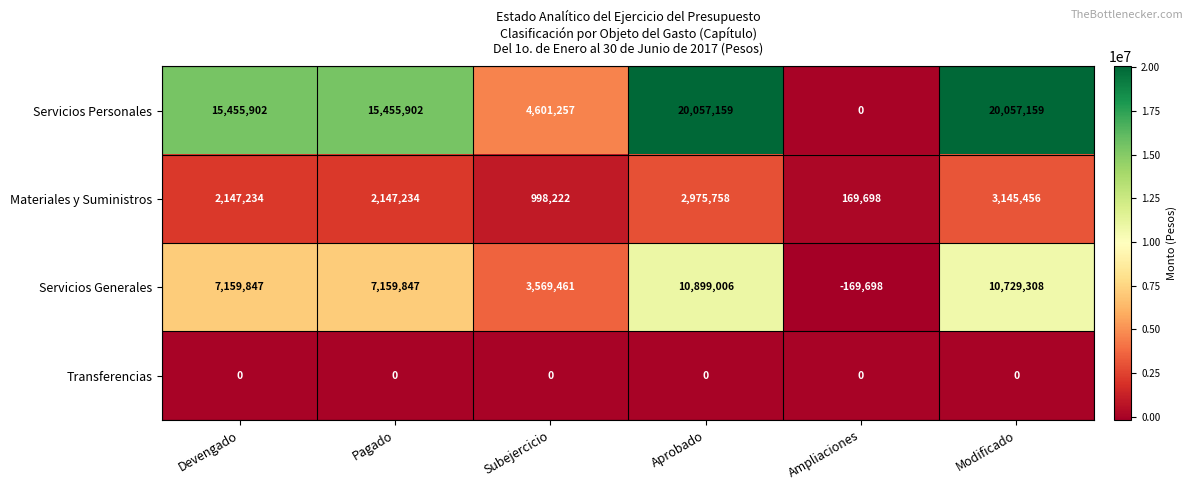

How many categories are shown in the chart?

6